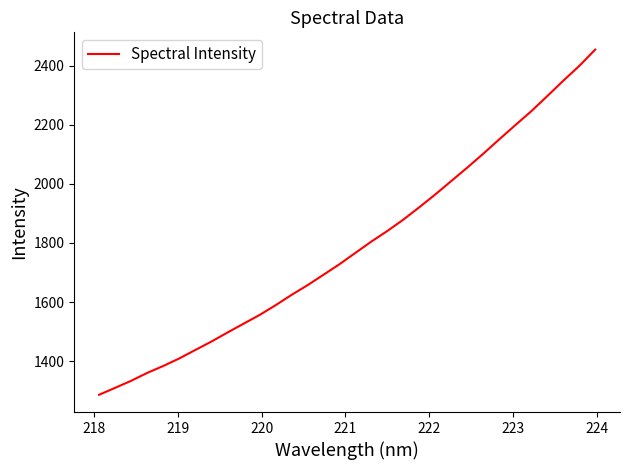

What is the greatest value displayed?

2455.1